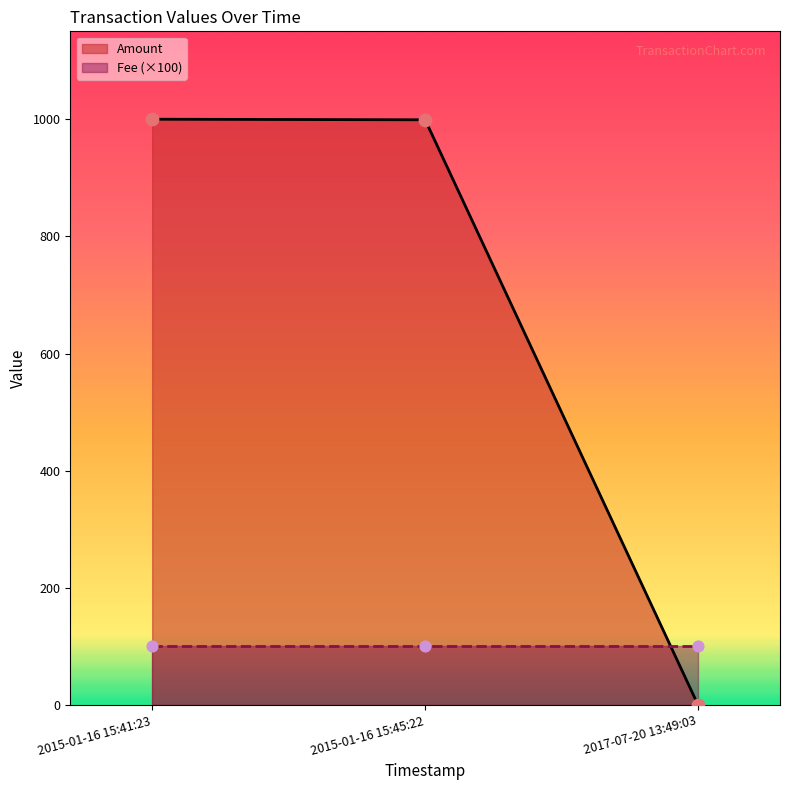

Which series contains the lowest Y value?

Amount